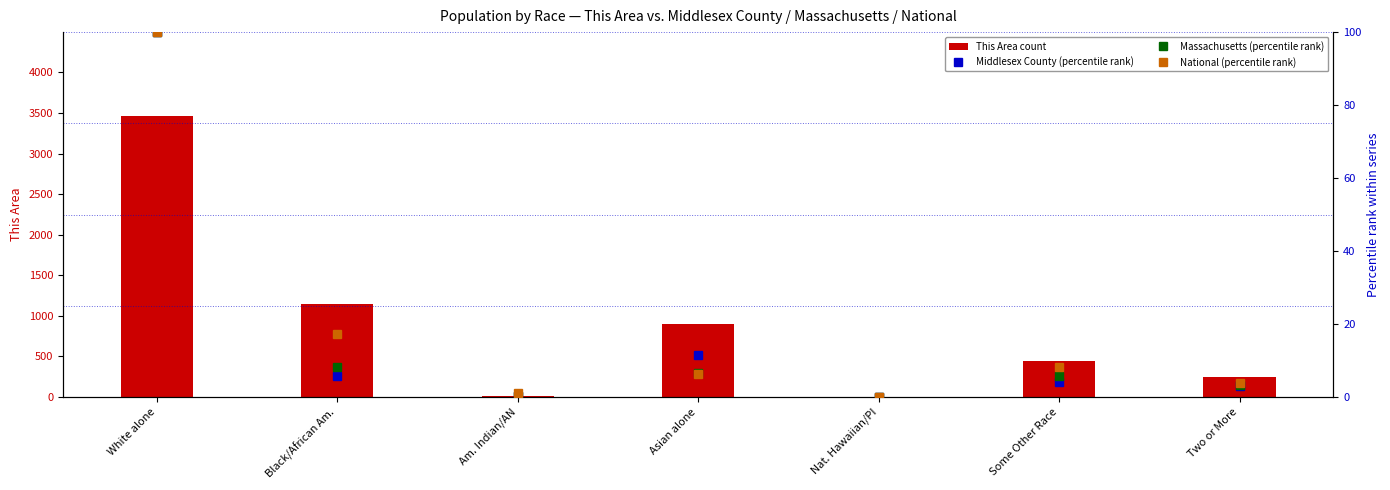

What is the sum of all This Area count values?

6212